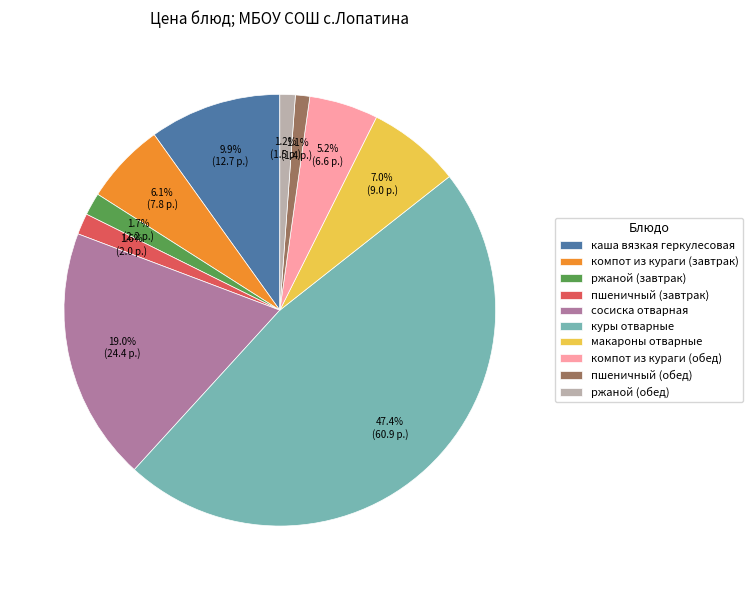

How much of the chart is everything except макароны отварные?

93.0%